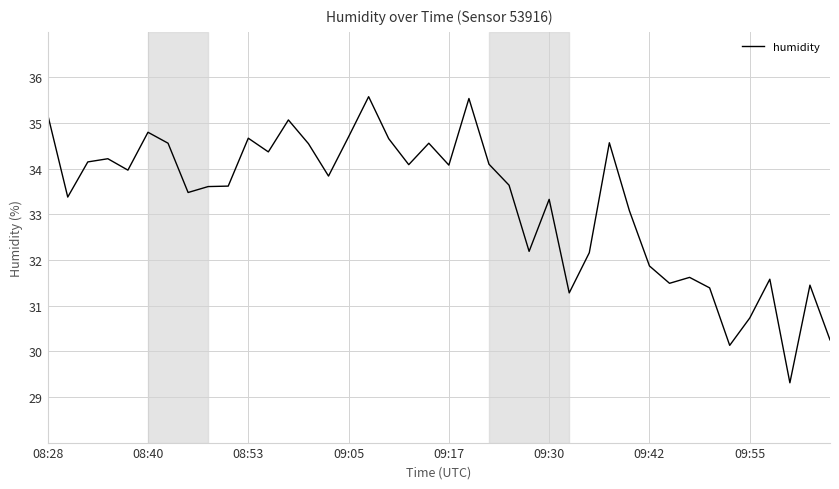

What is the difference between the maximum and minimum values?

6.3